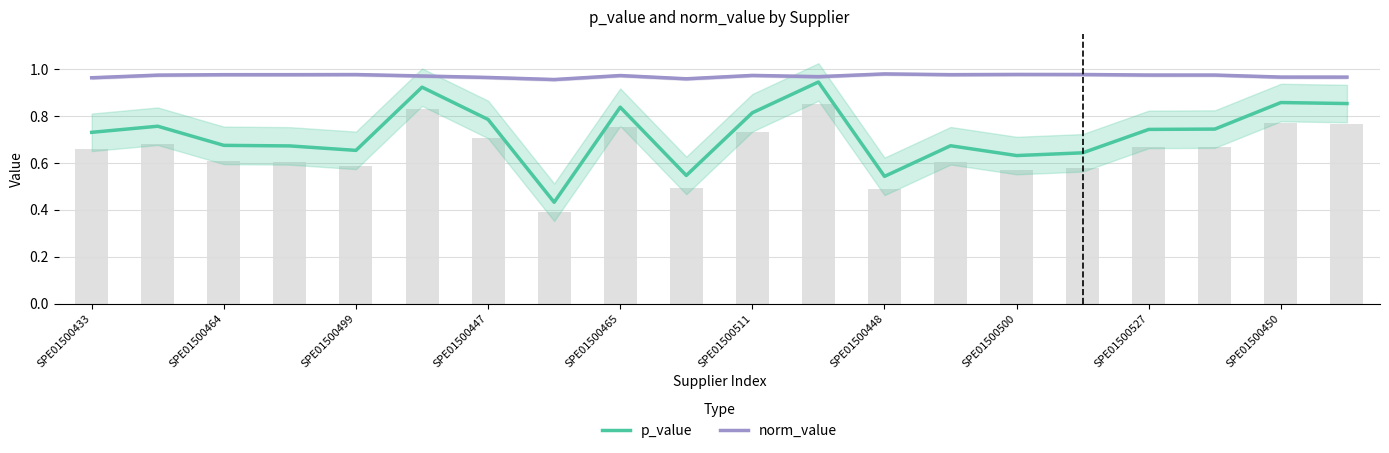

The norm_value series shows 1.7 at SPE01500500. True or false?

False